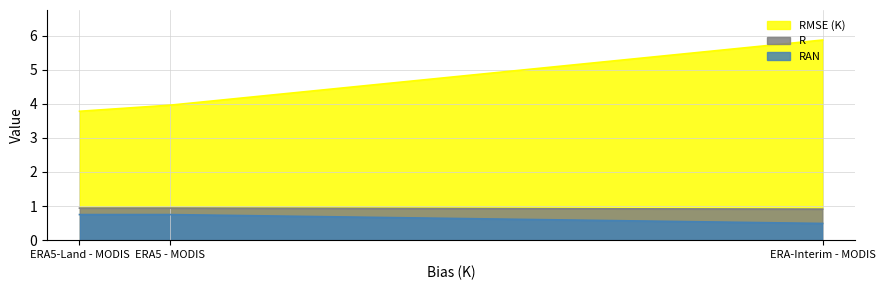

What is the difference between the highest and lowest values at ERA-Interim - MODIS?

5.4